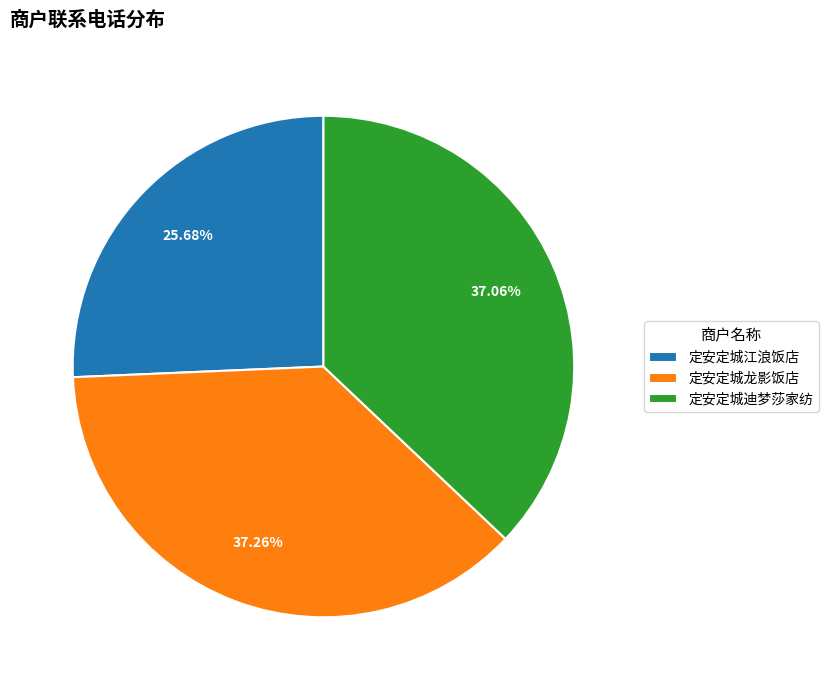

To the nearest percent, what portion does 定安定城龙影饭店 represent?

37%